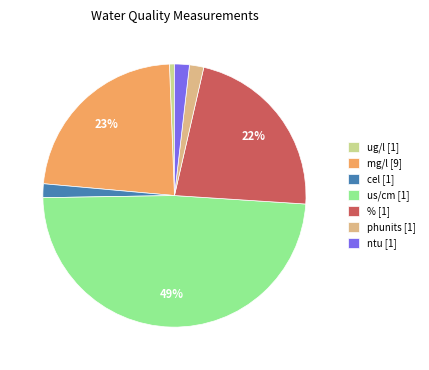

To the nearest percent, what portion does mg/l [9] represent?

23%